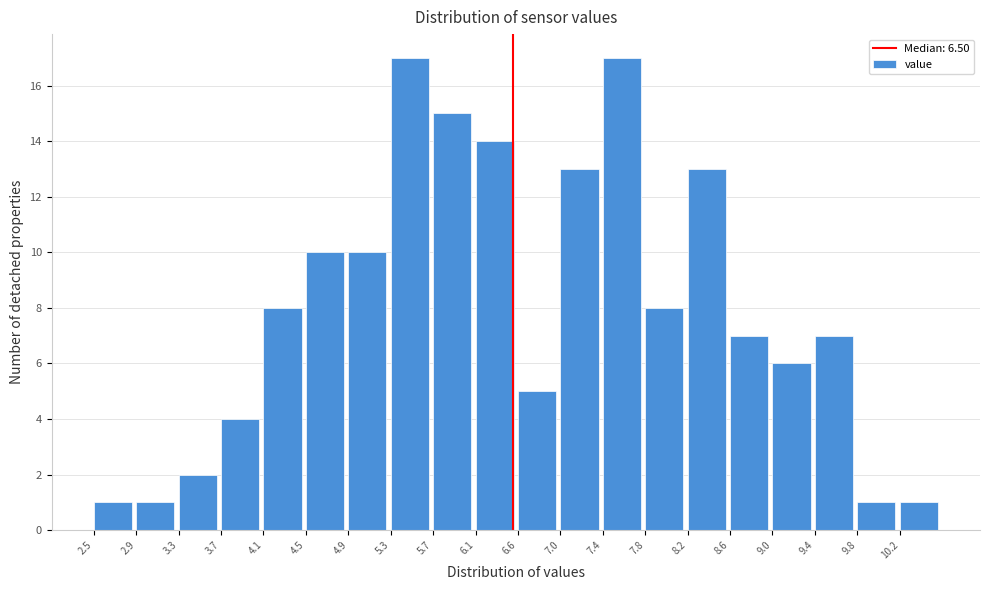

What is the height of the bar covering 6.15 to 6.55 on the x-axis? Neither the bar edges nor the heights are printed on the chart, so give them approximately, as read against the axes.

14